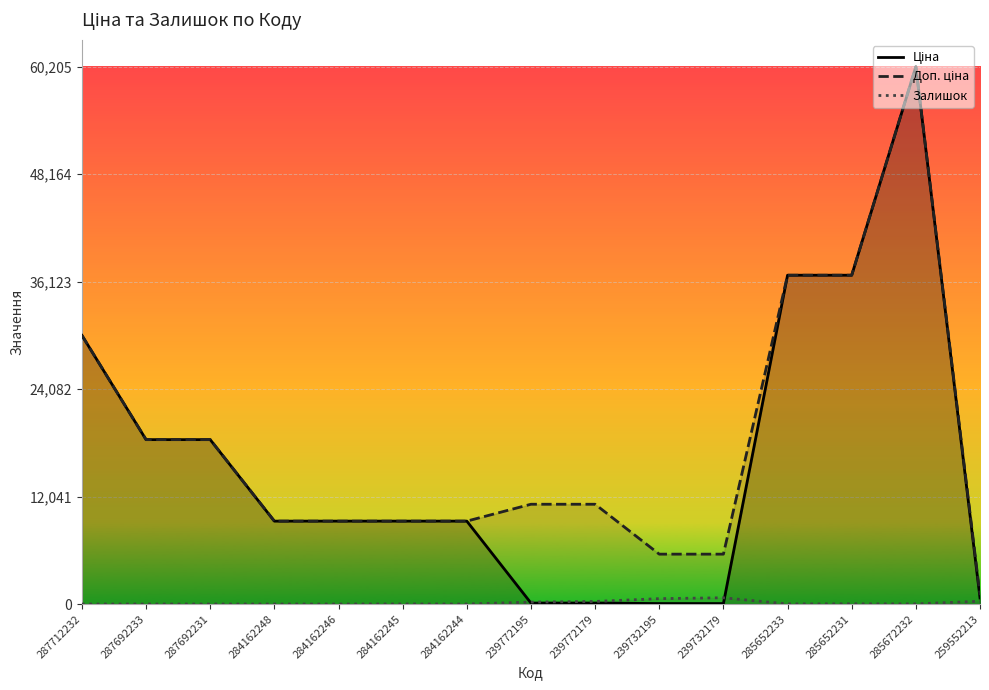

Which has a higher value, 285652231 or 239732195?

285652231